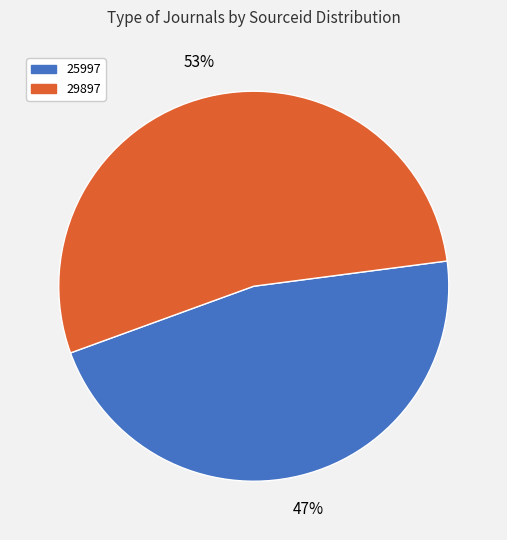

Is there any slice that represents more than half of the pie?

Yes